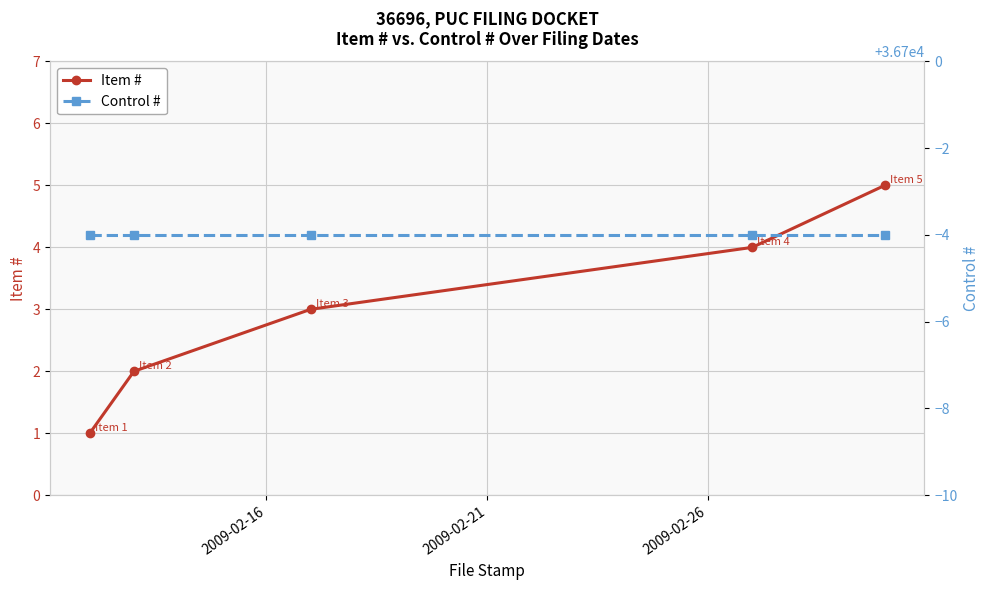

True or false: Item # has more than 0 interior local peaks.

False